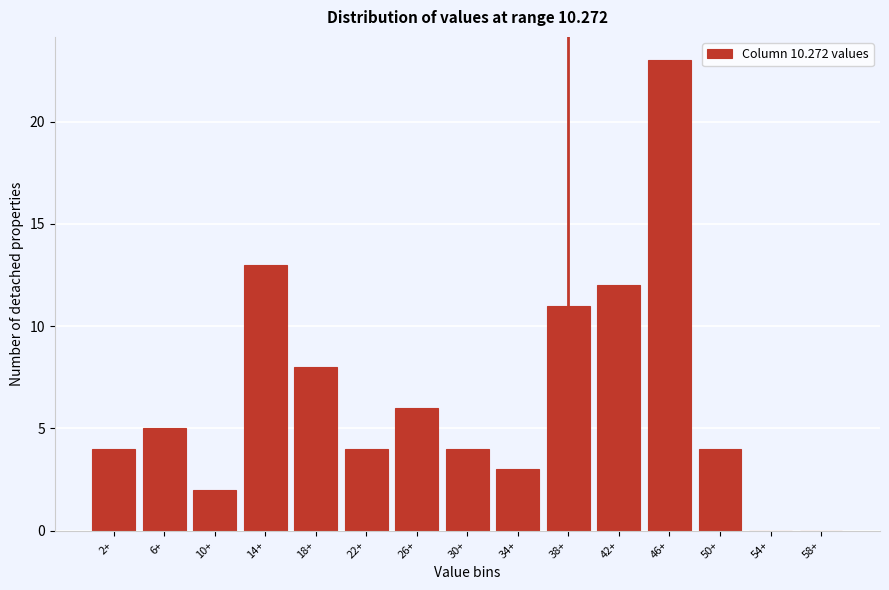

Reading left to right, transcribe all the data shown in this chart.

2+=4	6+=5	10+=2	14+=13	18+=8	22+=4	26+=6	30+=4	34+=3	38+=11	42+=12	46+=23	50+=4	54+=0	58+=0